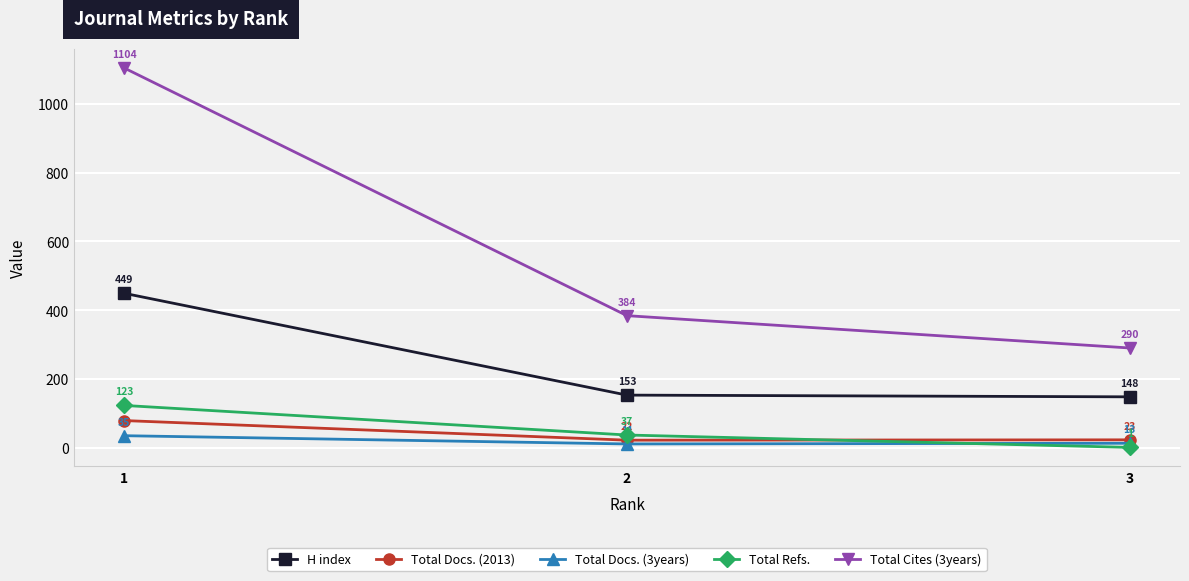

Reading left to right, list all the values displayed in this chart.

H index: 449	153	148
Total Docs. (2013): 79	22	23
Total Docs. (3years): 35	11	13
Total Refs.: 123	37	1
Total Cites (3years): 1104	384	290